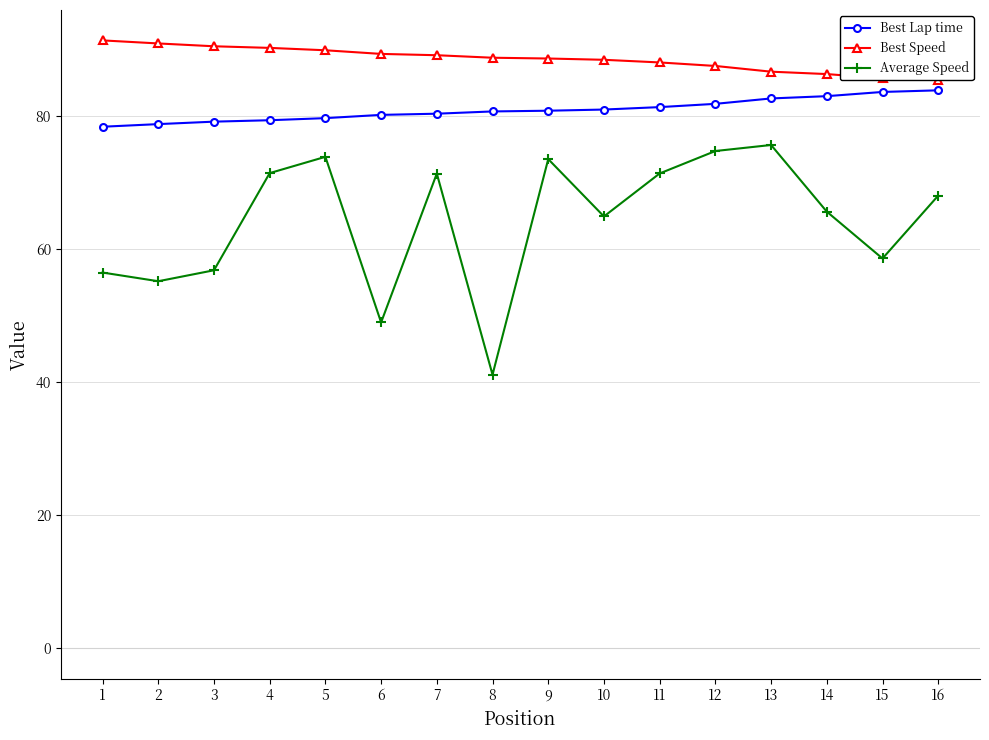

How many data points in Average Speed are above 68?

8